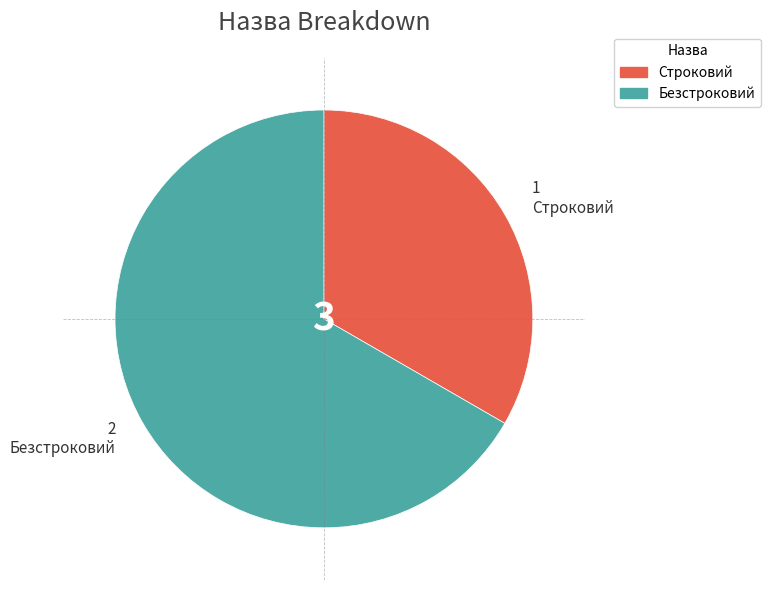

The Безстроковий slice represents 59% of the pie. True or false?

False